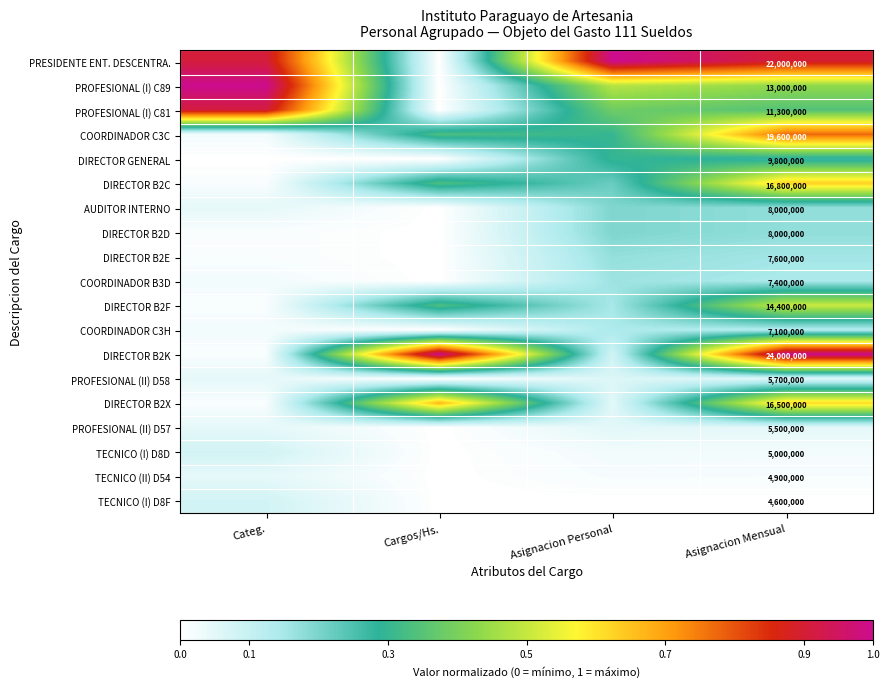

Count the number of data series in this chart.

19